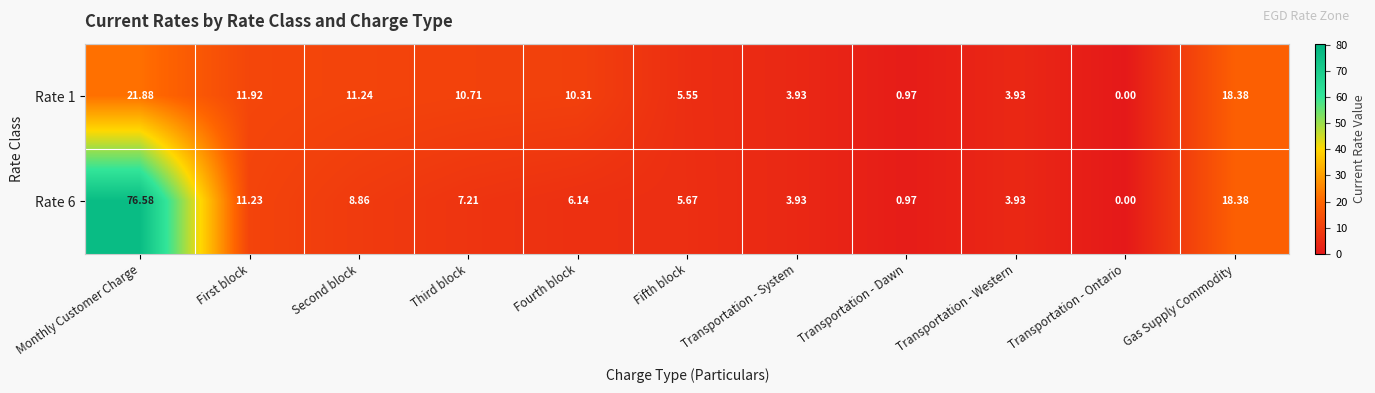

How many distinct data groups are displayed?

2